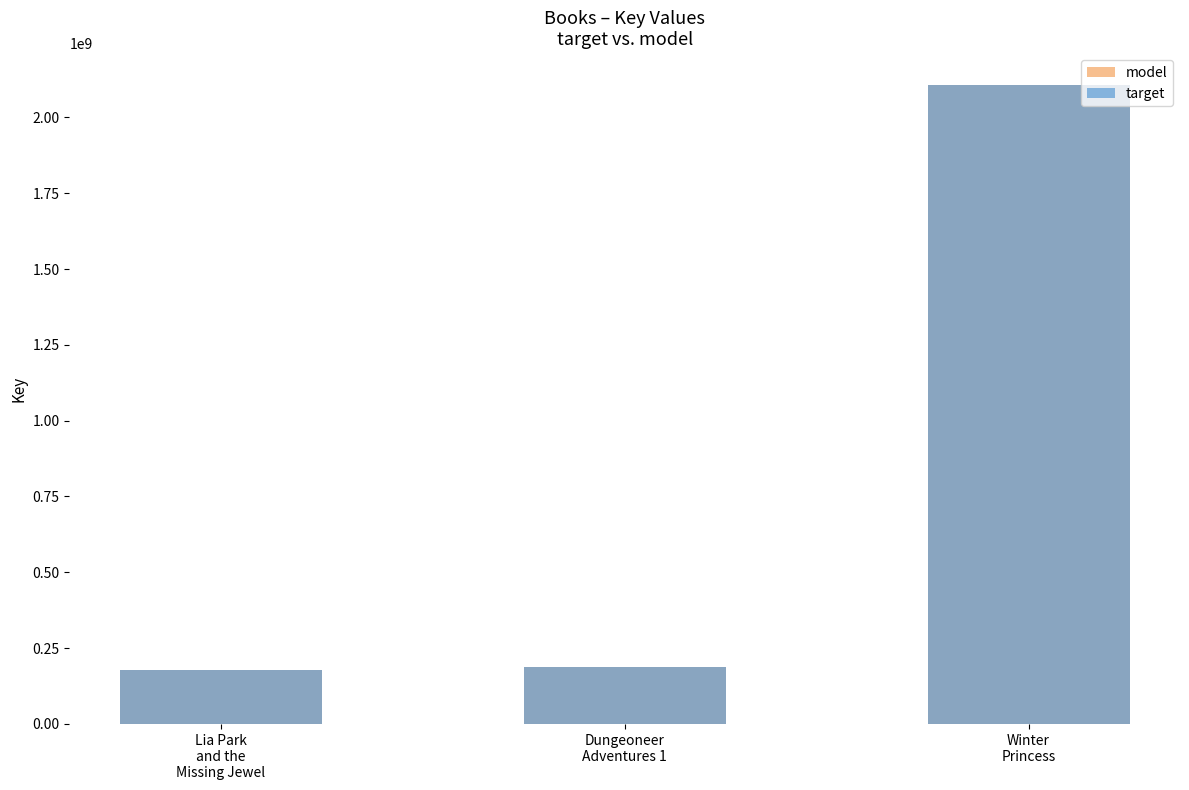

Is it true that model equals 2106719792 at Winter
Princess?

True